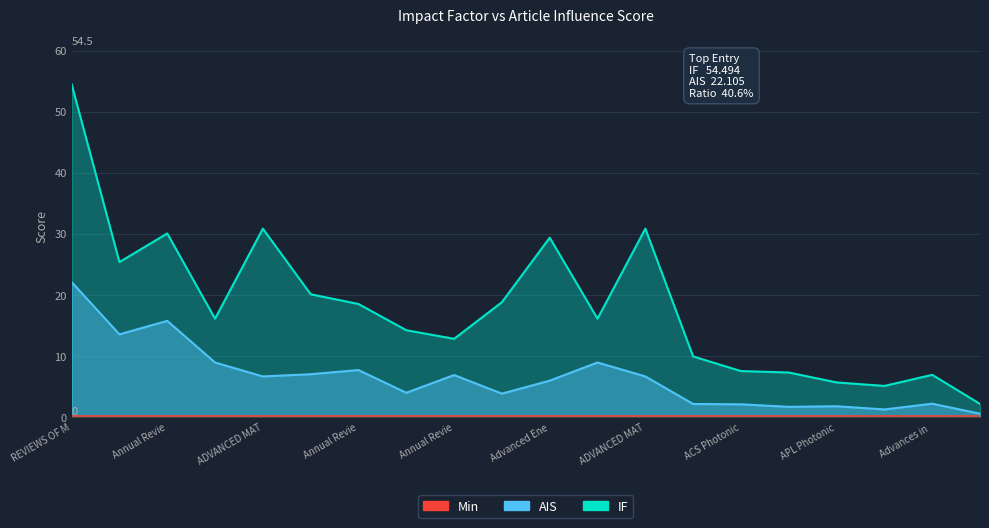

What is the average value of the IF series?

18.1